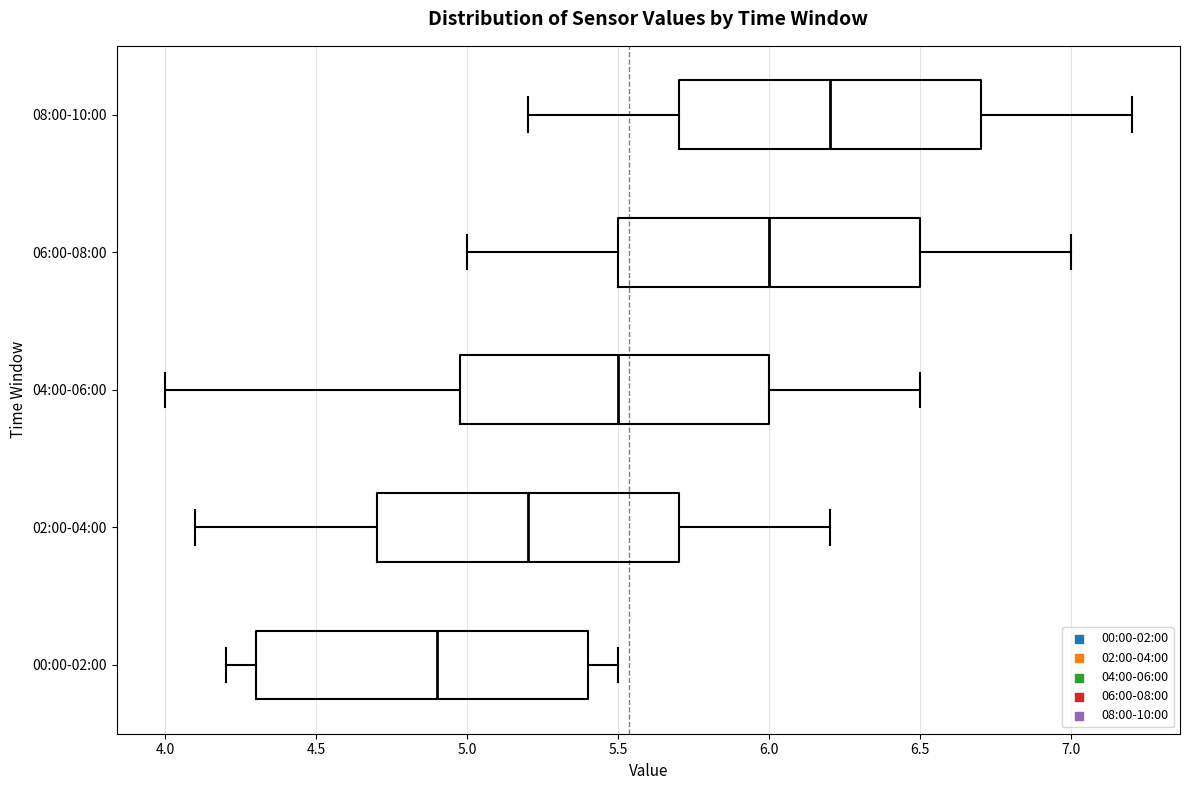

Reading bottom to top, transcribe this box plot: for each box, give where its median line is, the range the box spans, and where its two whiskers end, as read against the x-axis. The values are not printed on the chart, so give them approximately, as read against the axis.

00:00-02:00: median 4.9, box 4.3 to 5.4, whiskers 4.2 to 5.5
02:00-04:00: median 5.2, box 4.7 to 5.7, whiskers 4.1 to 6.2
04:00-06:00: median 5.5, box 5.0 to 6.0, whiskers 4.0 to 6.5
06:00-08:00: median 6.0, box 5.5 to 6.5, whiskers 5.0 to 7.0
08:00-10:00: median 6.2, box 5.7 to 6.7, whiskers 5.2 to 7.2